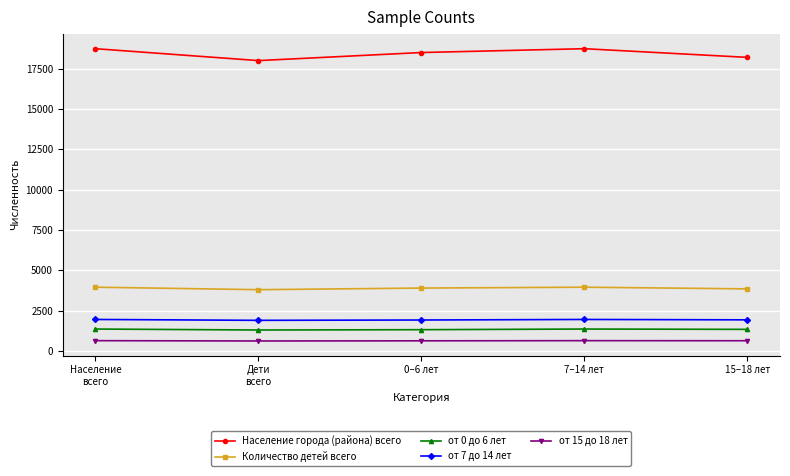

What are all the series names shown in the legend?

Население города (района) всего, Количество детей всего, от 0 до 6 лет, от 7 до 14 лет, от 15 до 18 лет